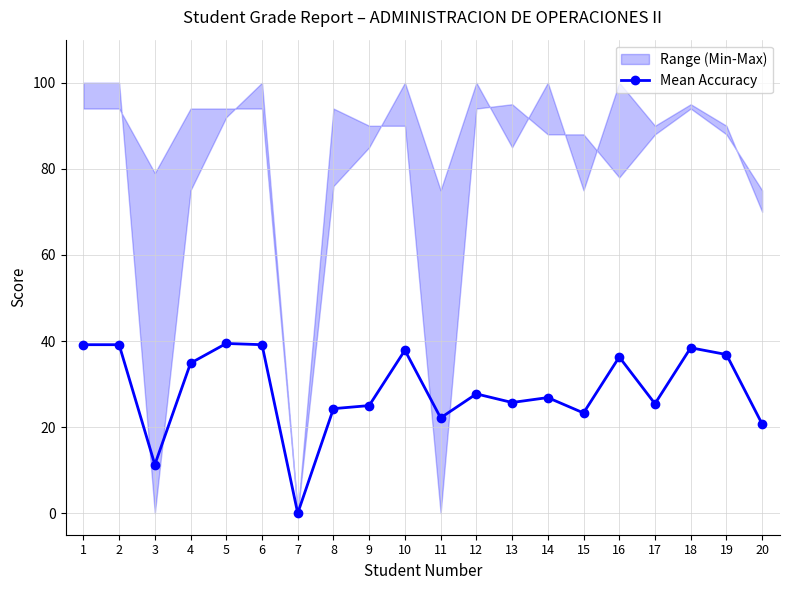

Reading left to right, transcribe all the data shown in this chart.

1=39.1	2=39.1	3=11.3	4=34.9	5=39.4	6=39.1	7=0.0	8=24.3	9=25.0	10=37.9	11=22.1	12=27.7	13=25.7	14=26.9	15=23.3	16=36.3	17=25.4	18=38.4	19=36.9	20=20.7